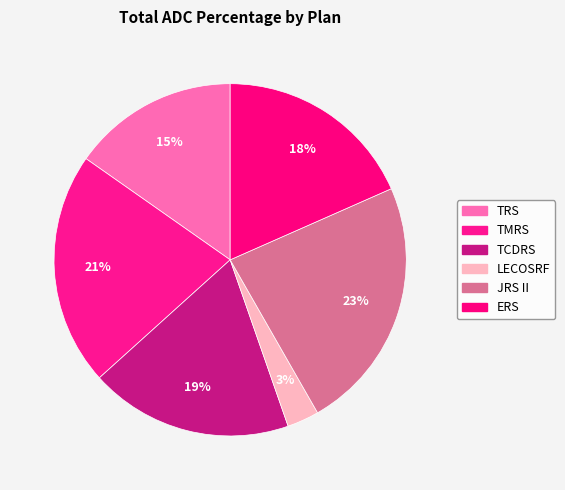

Which has a higher value, TMRS or JRS II?

JRS II